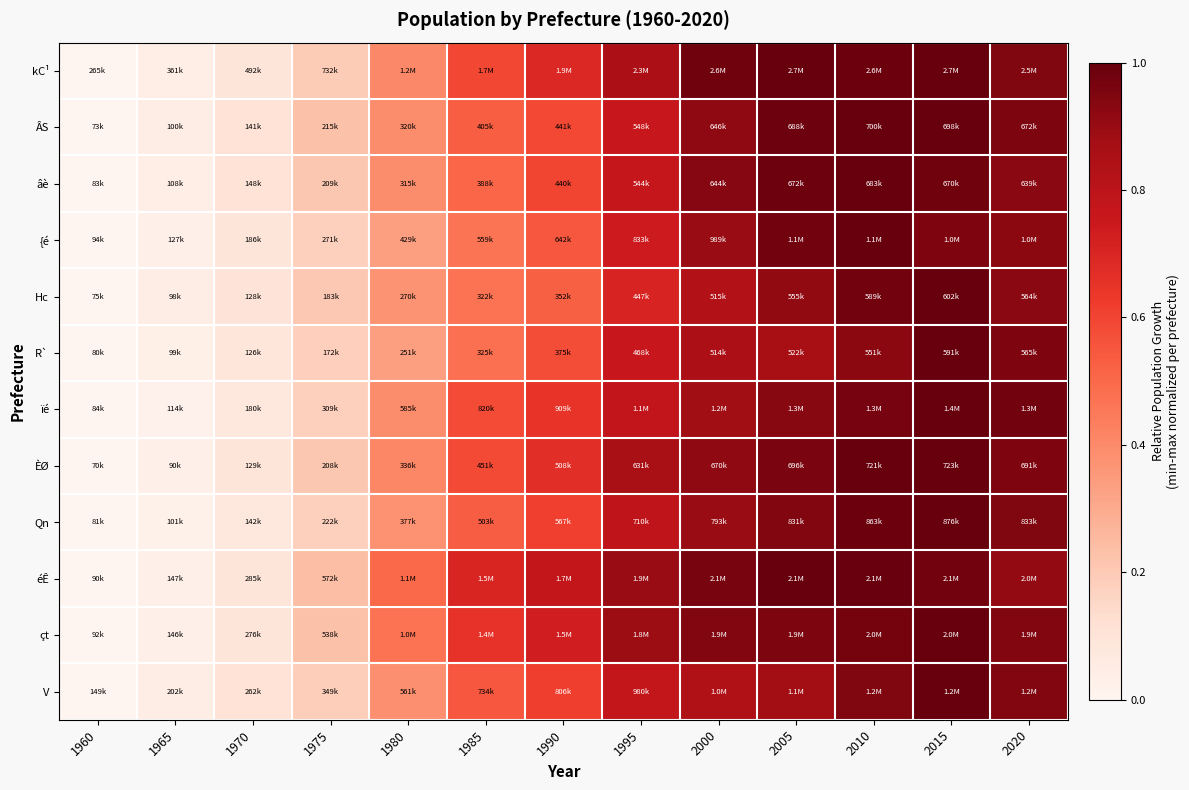

Which series has the widest spread of values?

kC¹